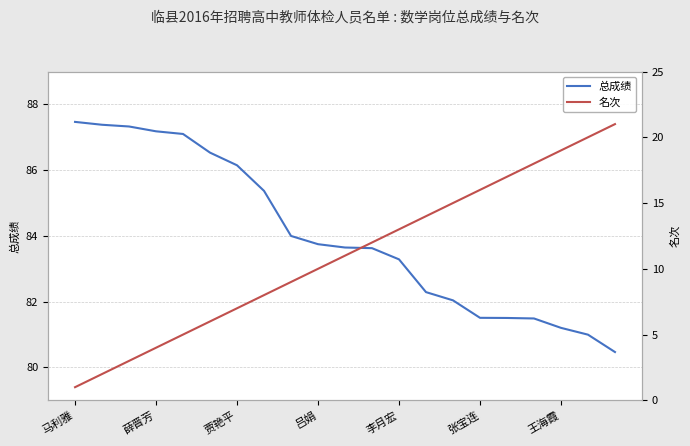

What is the sum of all 总成绩 values?

1764.3